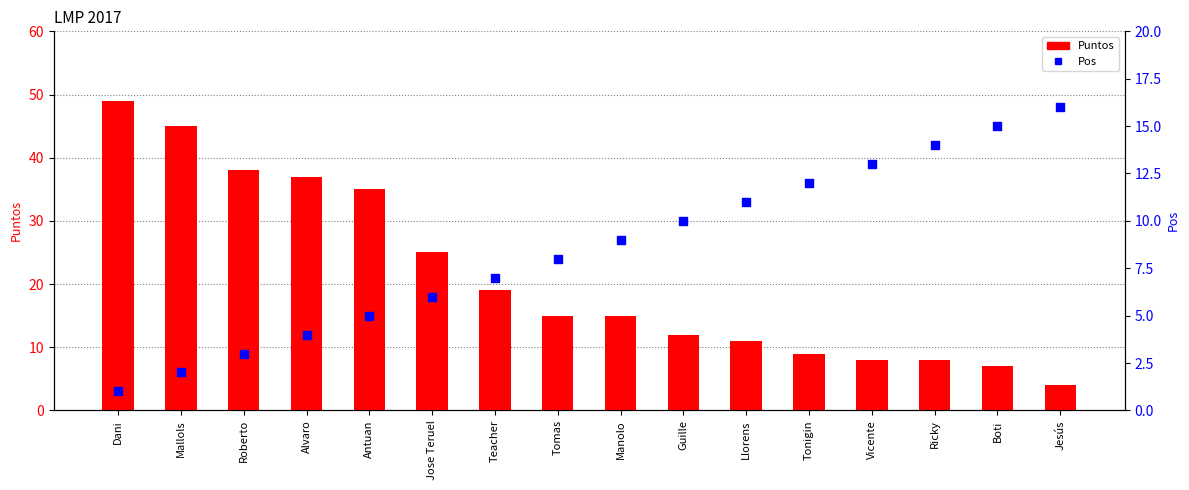

Which series has the largest total across all categories?

Puntos